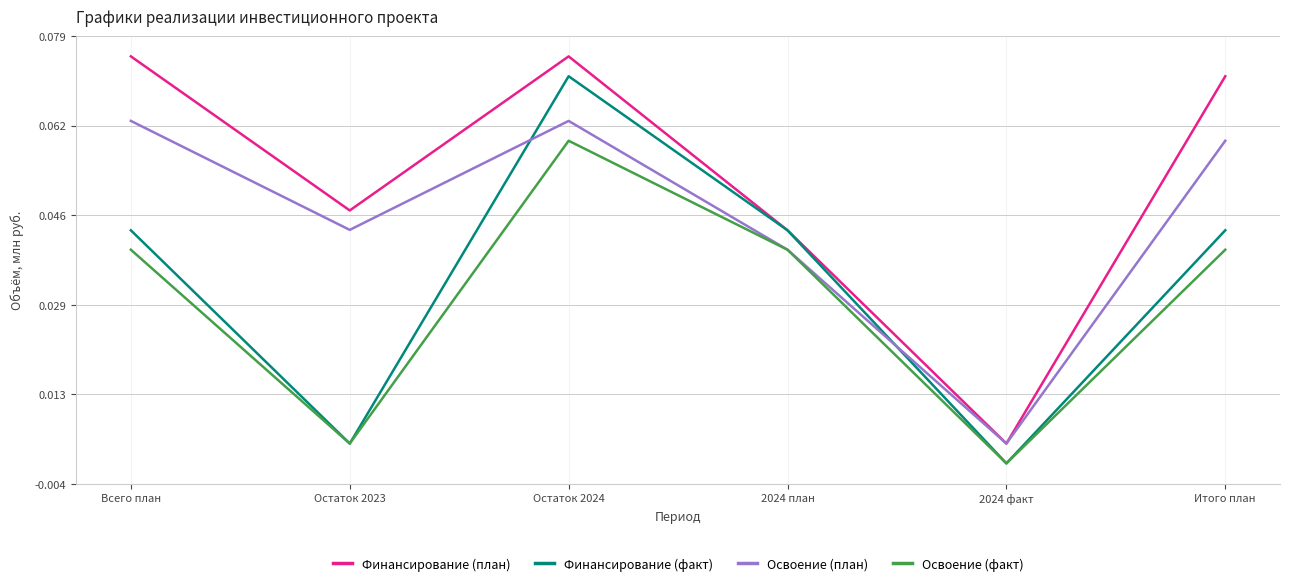

Between Остаток 2023 and 2024 факт, which series saw the biggest shift?

Финансирование (план)